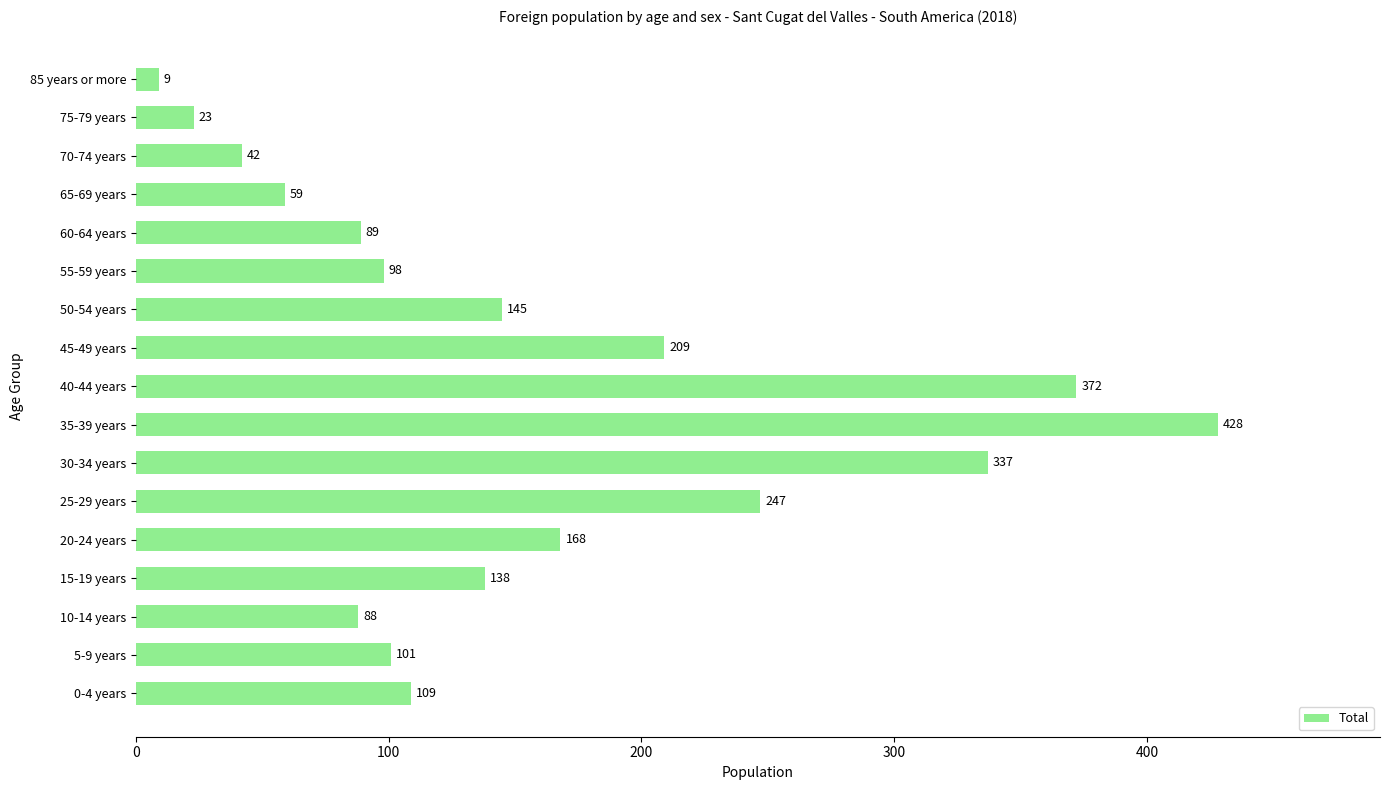

Between 50-54 years and 65-69 years, which is larger?

50-54 years